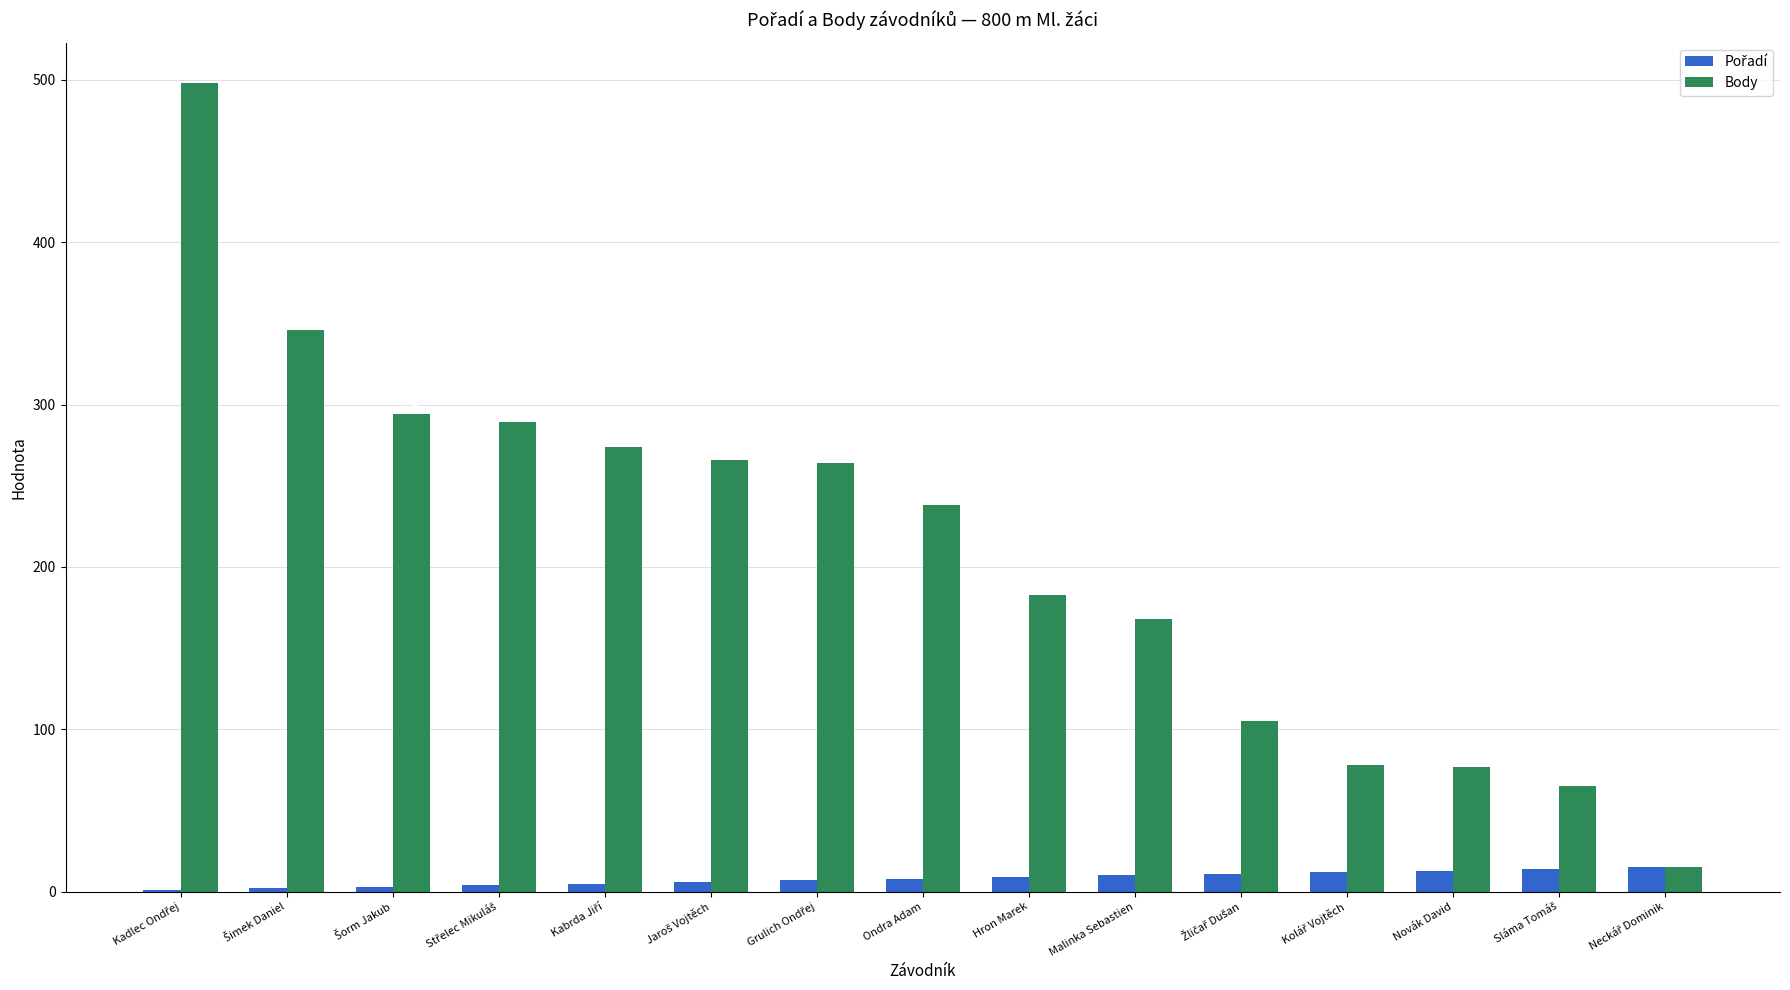

Which series has the largest total across all categories?

Body